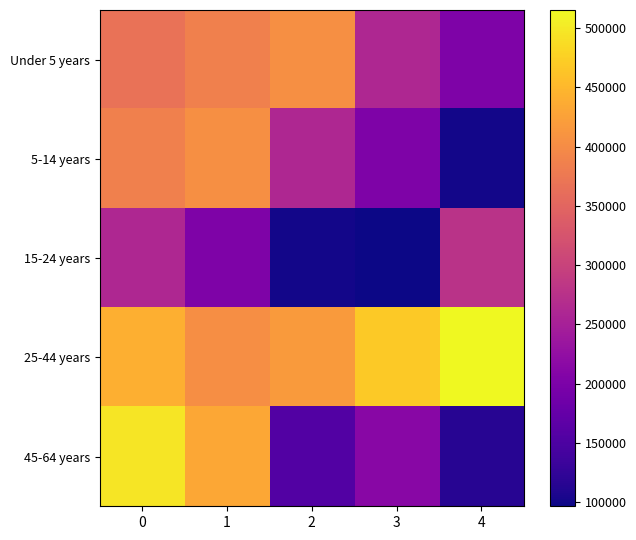

Reading left to right, list all the values displayed in this chart.

Under 5 years: 0=367087	1=385687	2=405613	3=260536	4=202220
5-14 years: 0=385687	1=405613	2=260536	3=202220	4=101248
15-24 years: 0=260536	1=202220	2=101248	3=96372	4=278048
25-44 years: 0=441525	1=403616	2=418195	3=468954	4=515434
45-64 years: 0=497001	1=432822	2=156594	3=213953	4=114758